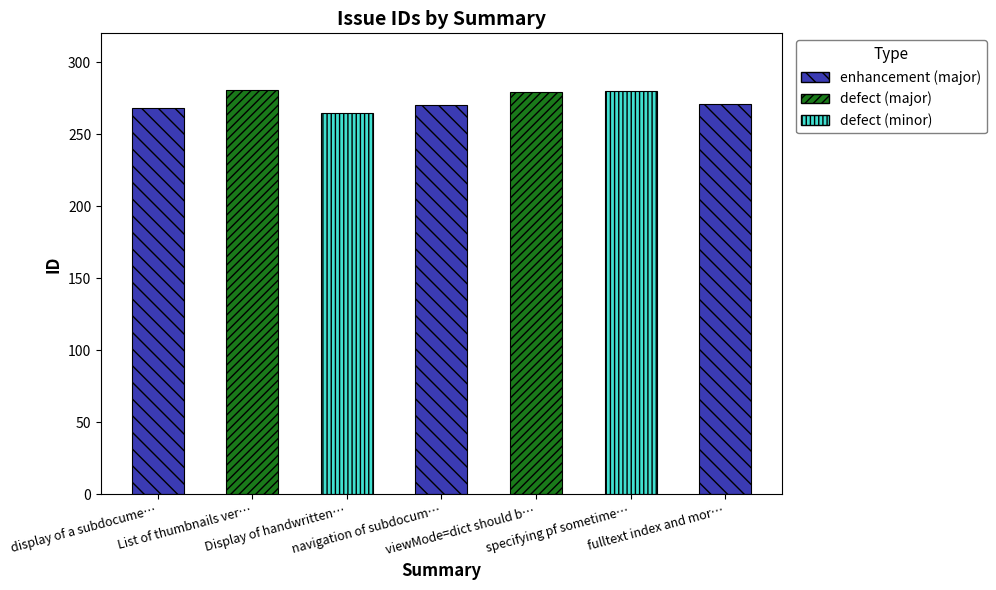

How many categories are shown in the chart?

7